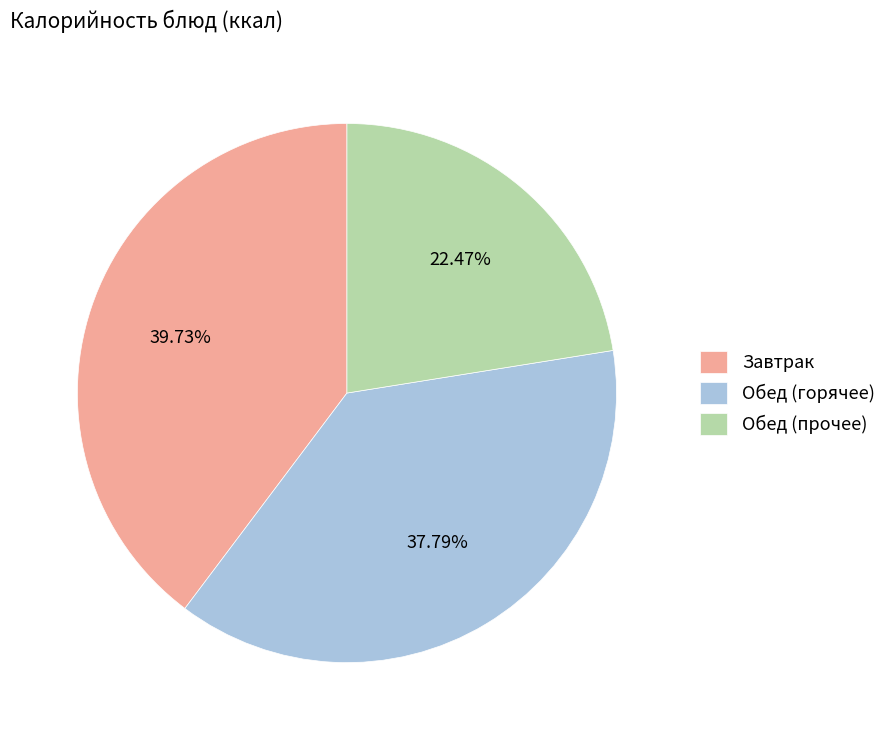

Rank the categories by value from lowest to highest.

Обед (прочее), Обед (горячее), Завтрак